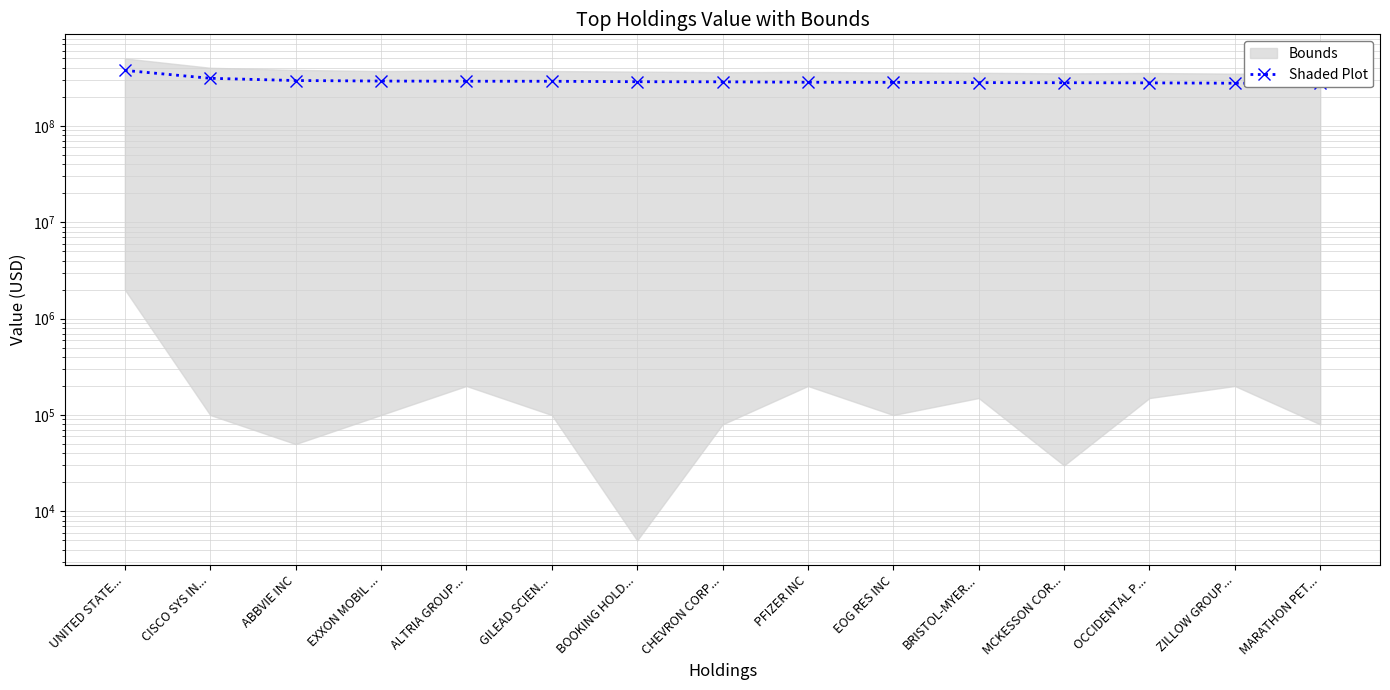

Reading right to left, extract all data points from this chart.

275433825	276677843	279011095	280023000	280641180	282528561	283019278	286002022	286733478	289850883	290189606	291317054	294904942	311181940	375746968